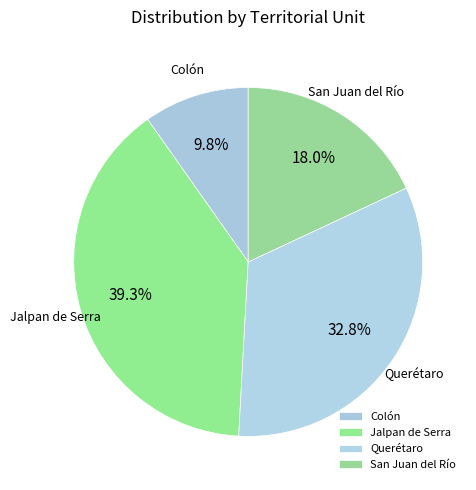

Which slice is the smallest?

Colón